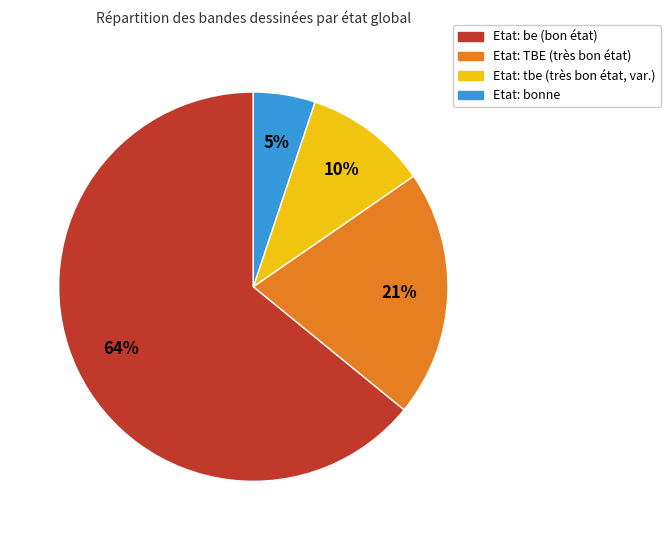

To the nearest percent, what is the difference between the largest and smallest slice percentages?

59%